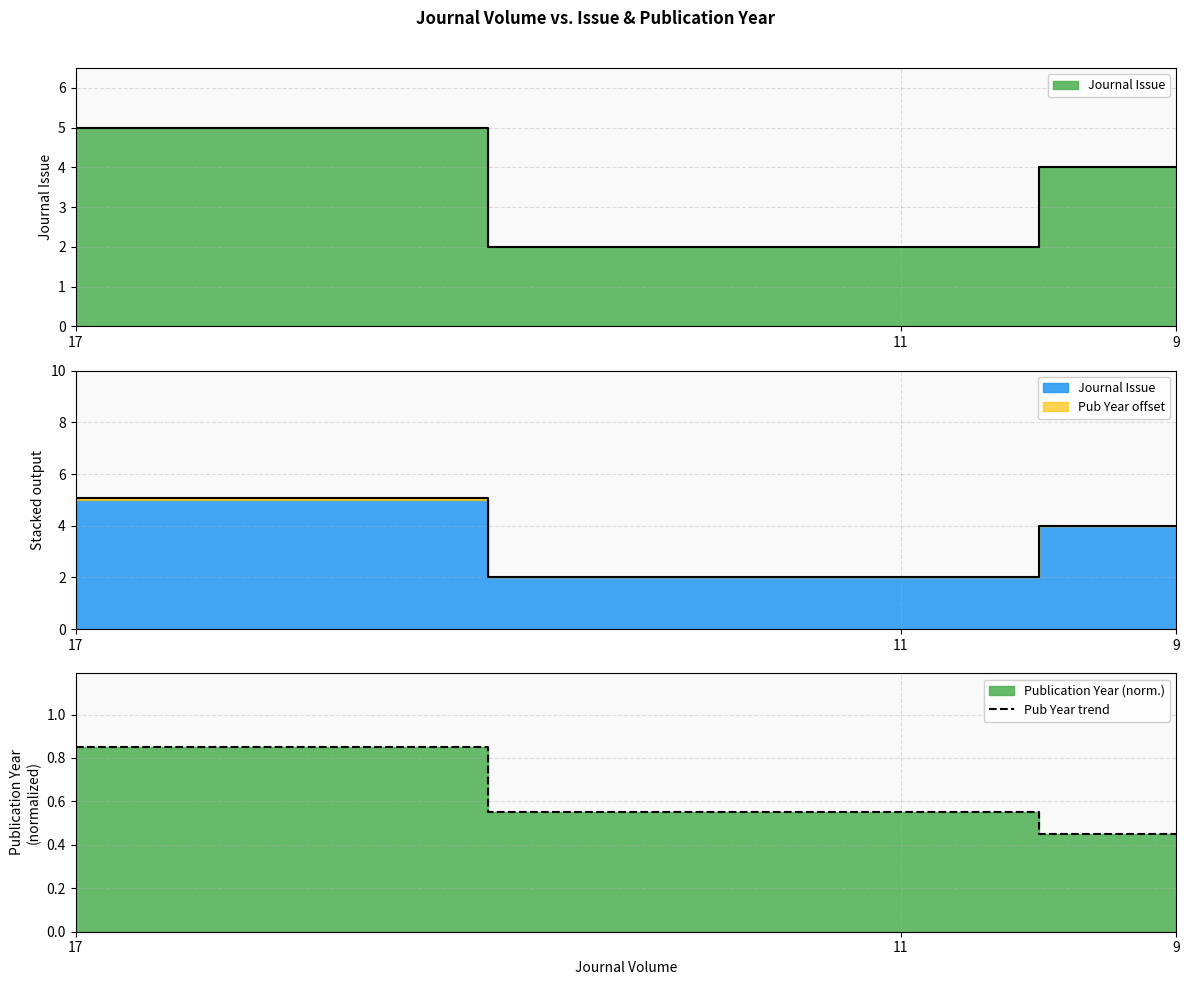

What is the difference between the maximum and minimum values?

0.4